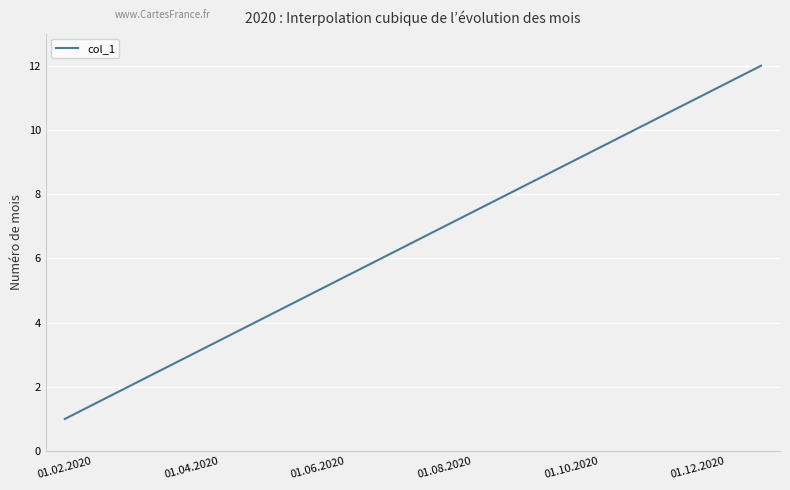

What is the difference between the maximum and minimum values?

11.0